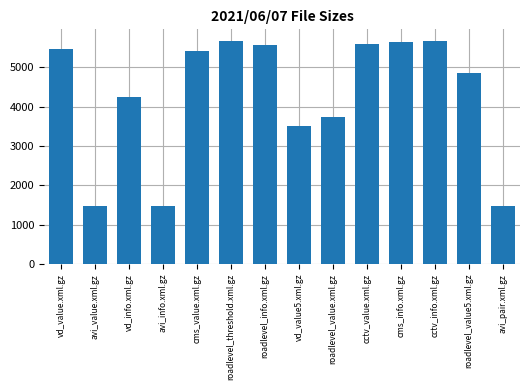

What is the ratio of the value at vd_value.xml.gz to the value at roadlevel_value.xml.gz?

1.5